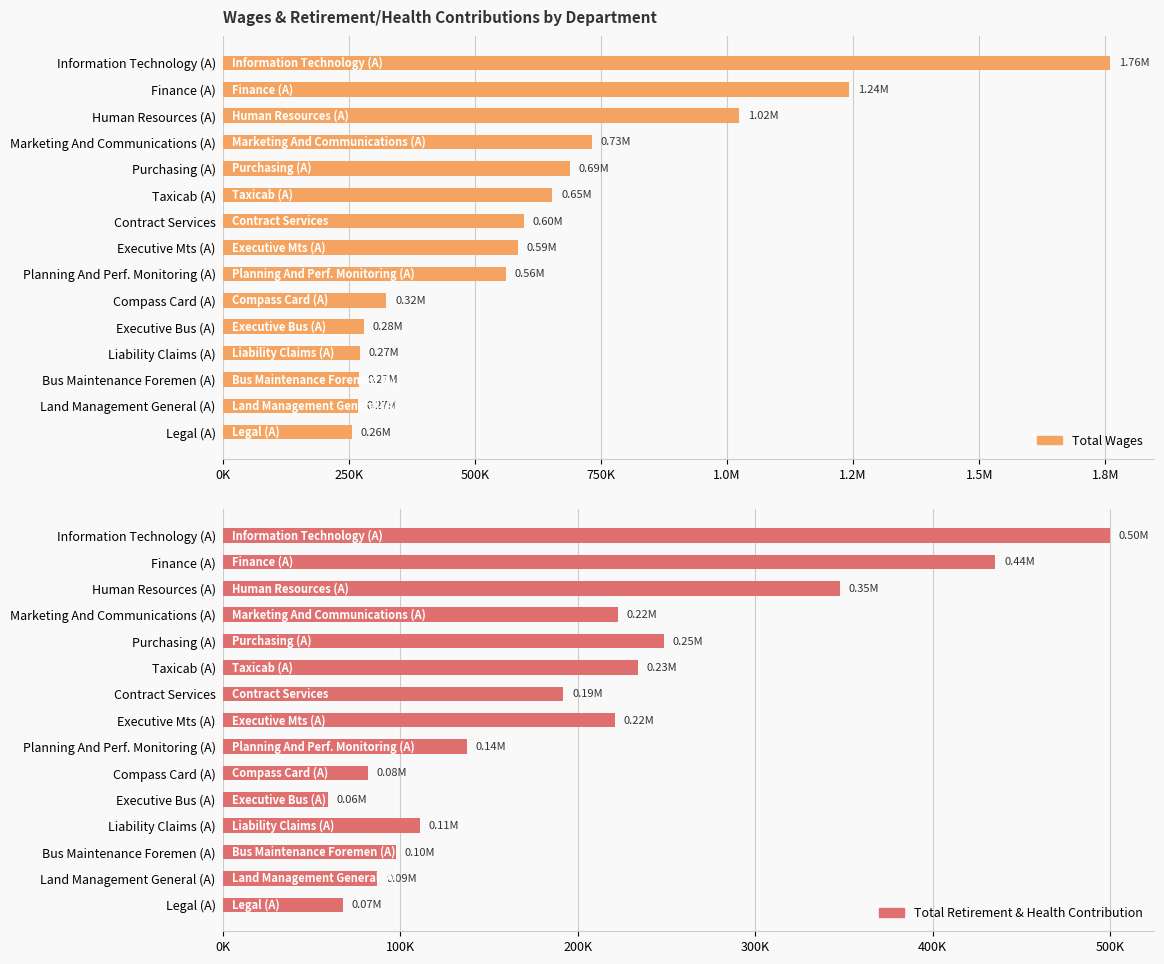

Reading right to left, what are all the values shown in this chart?

Total Wages: 255476	268187	270076	271357	280416	324442	561188	585650	596709	653284	688889	731397	1023568	1242376	1759557
Total Retirement & Health Contribution: 67688	87065	97499	111073	59296	81723	137446	221047	191775	233981	248431	222576	347645	435297	499880